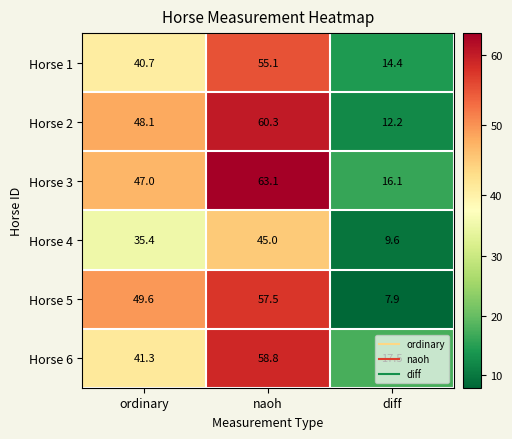

How many data points does each series have?

3